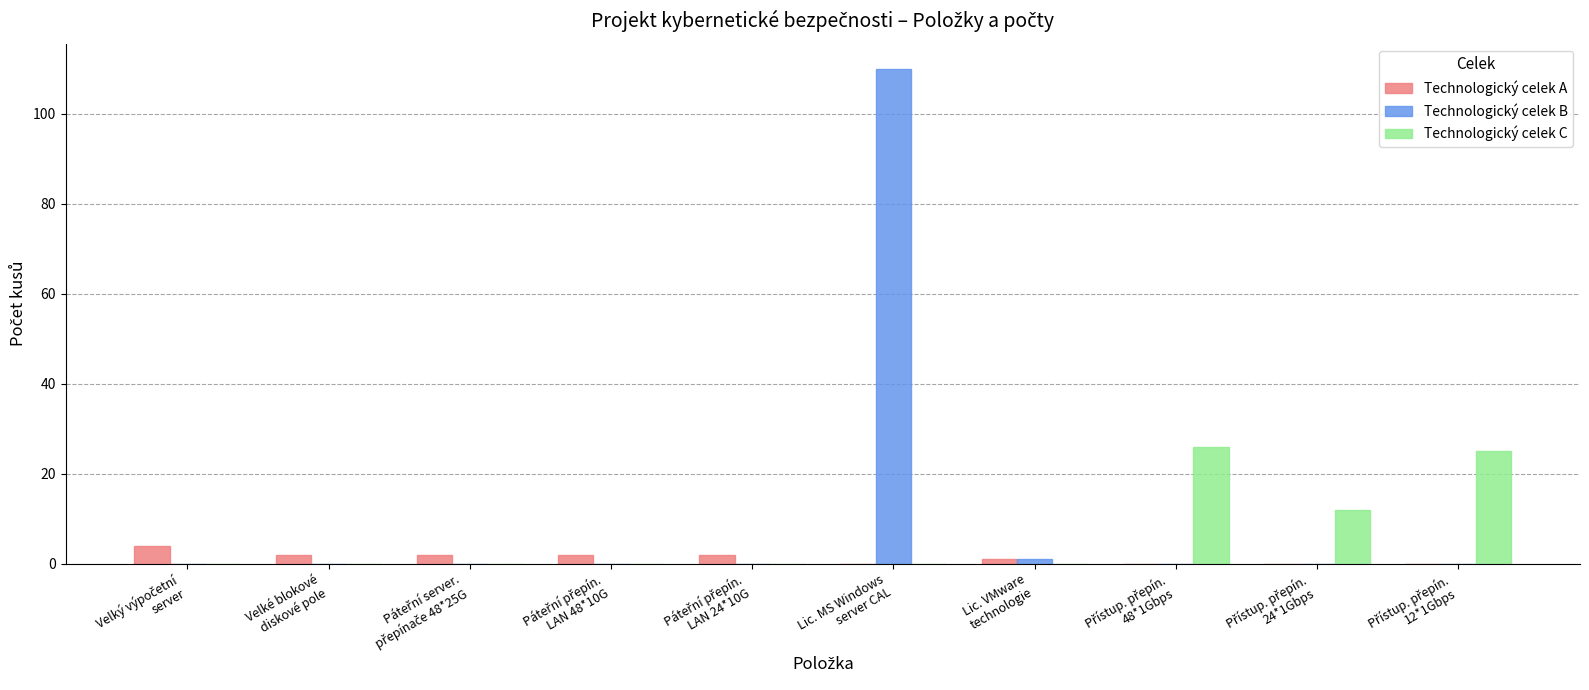

What is the total value across all series at Lic. MS Windows
server CAL?

110